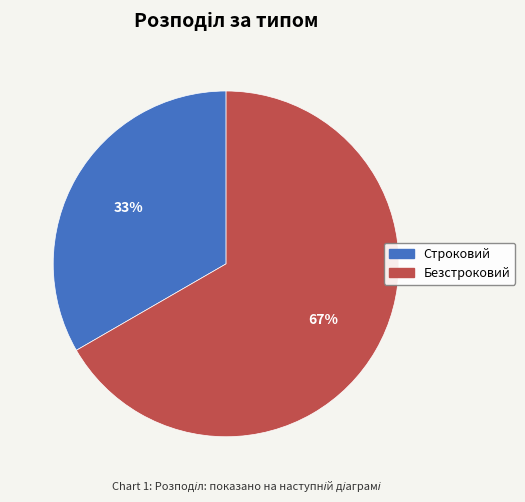

The Строковий slice represents 40% of the pie. True or false?

False